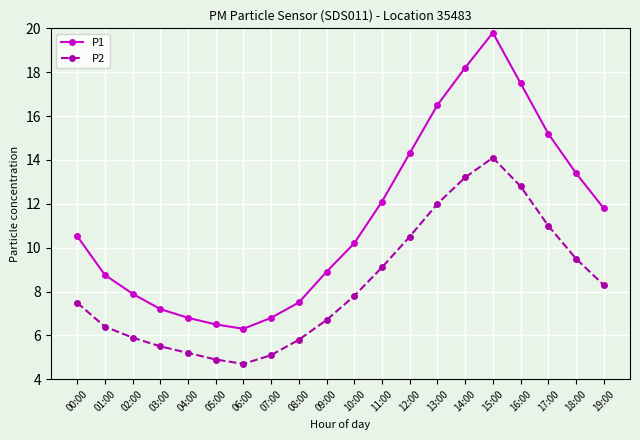

Reading left to right, what are all the values shown in this chart?

P1: 10.5	8.8	7.9	7.2	6.8	6.5	6.3	6.8	7.5	8.9	10.2	12.1	14.3	16.5	18.2	19.8	17.5	15.2	13.4	11.8
P2: 7.5	6.4	5.9	5.5	5.2	4.9	4.7	5.1	5.8	6.7	7.8	9.1	10.5	12.0	13.2	14.1	12.8	11.0	9.5	8.3